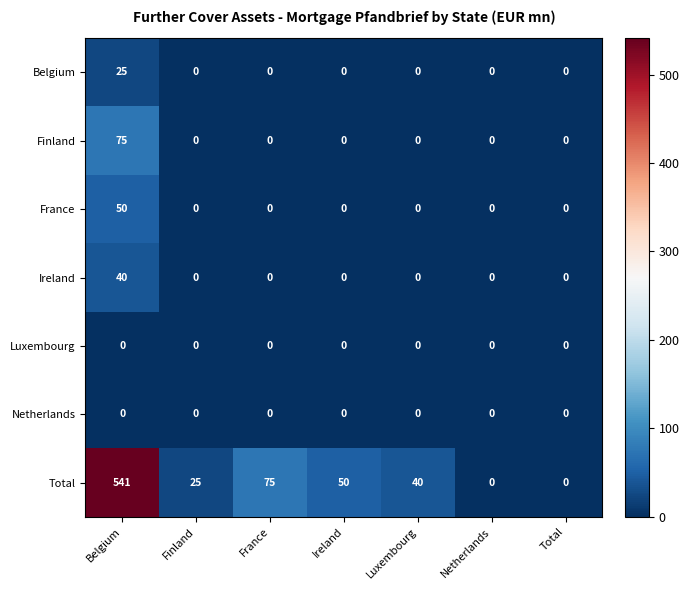

Which series has the widest spread of values?

Total